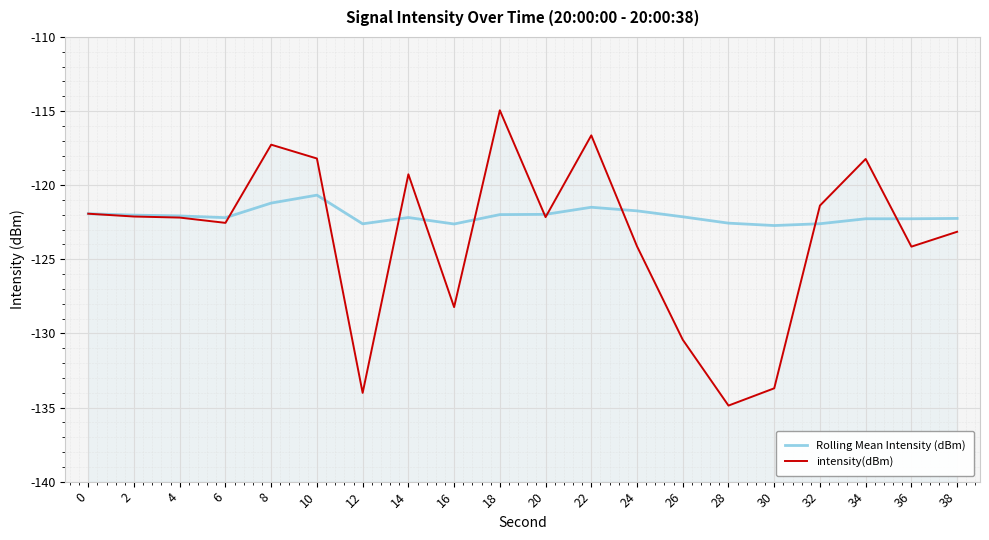

What is the average value of the intensity(dBm) series?

-123.5